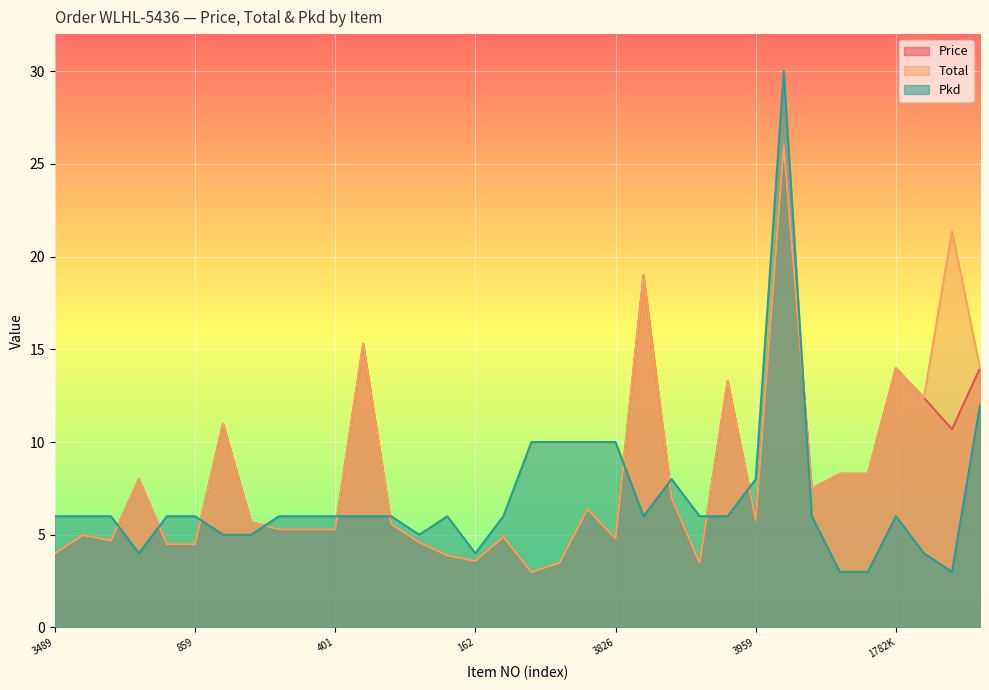

How many values in the Pkd series are below 6?

9